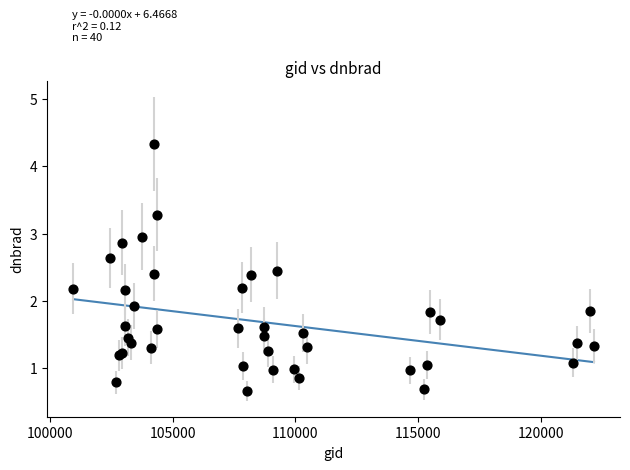

What Y value in the scatter plot is closest to 2?

1.9